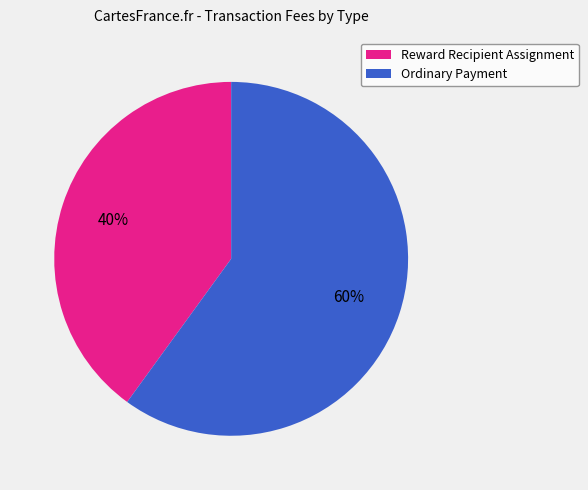

How many slices are in this pie chart?

2